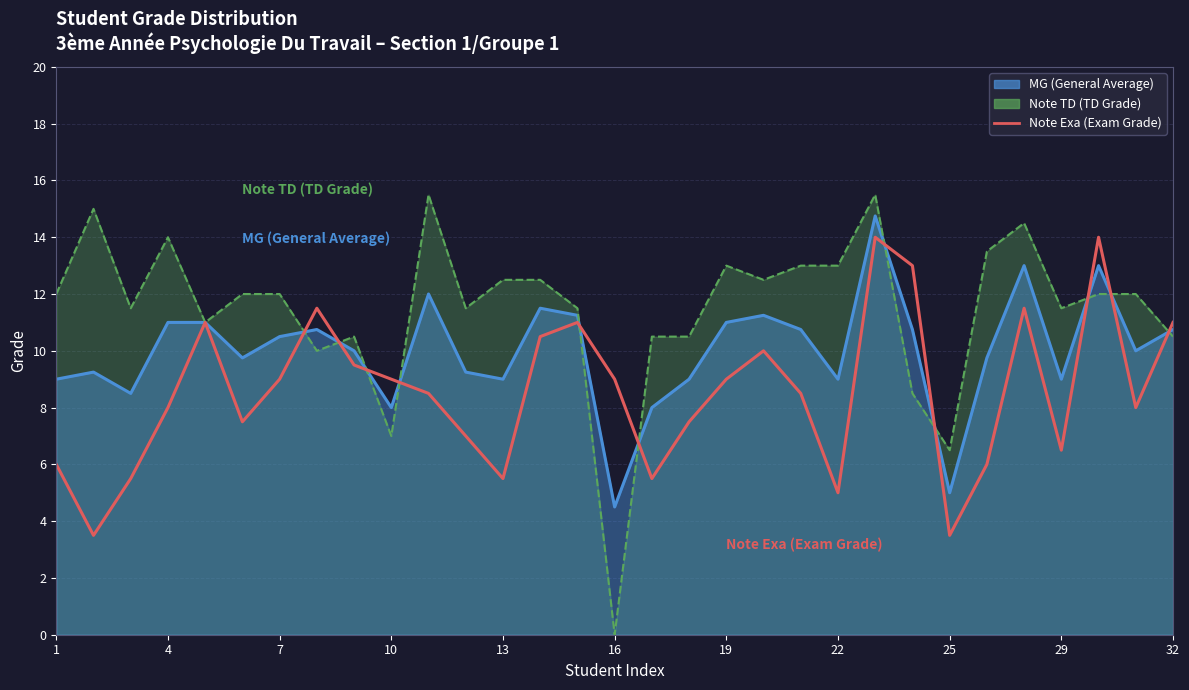

The value at 28 is 14.0. True or false?

True